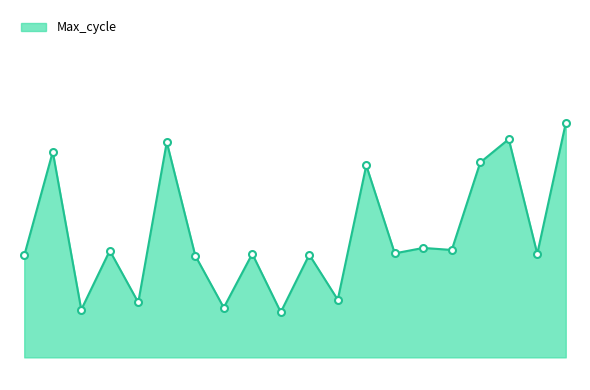

How many lines are shown in the chart?

1